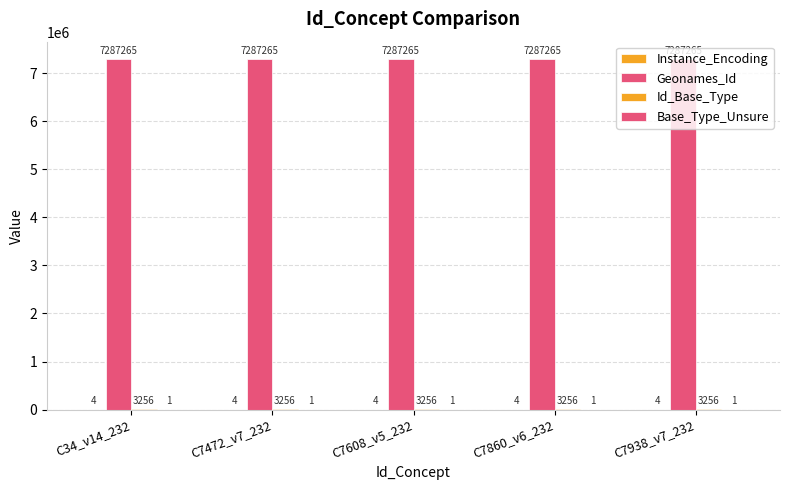

How many groups of bars are there?

5